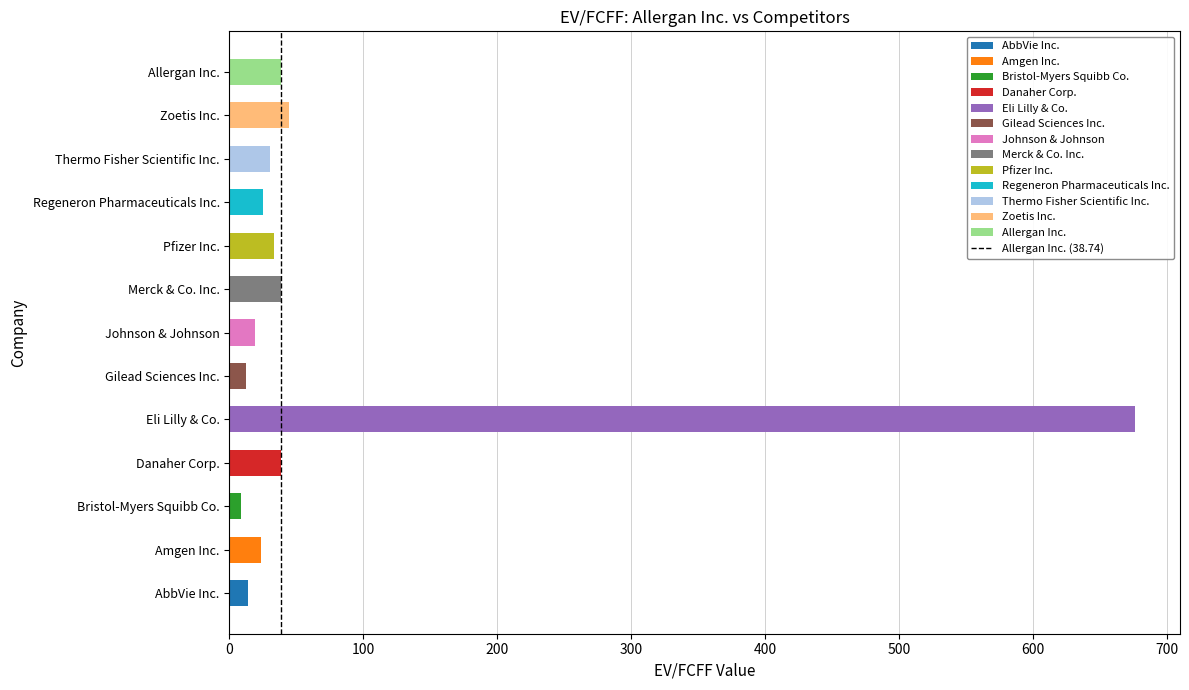

What is the average value?

77.2